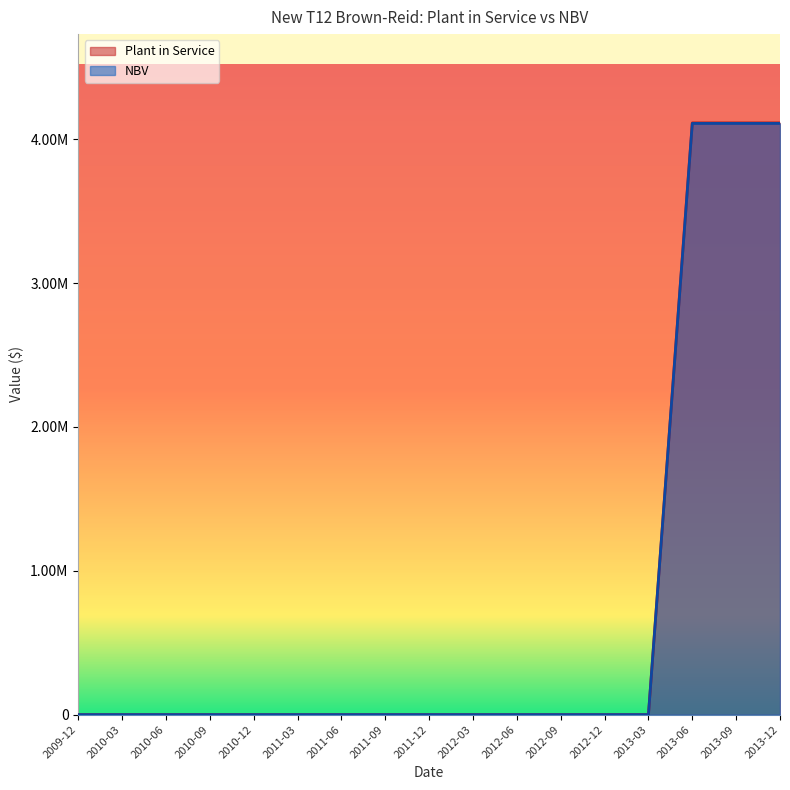

What are all the series names shown in the legend?

Plant in Service, NBV